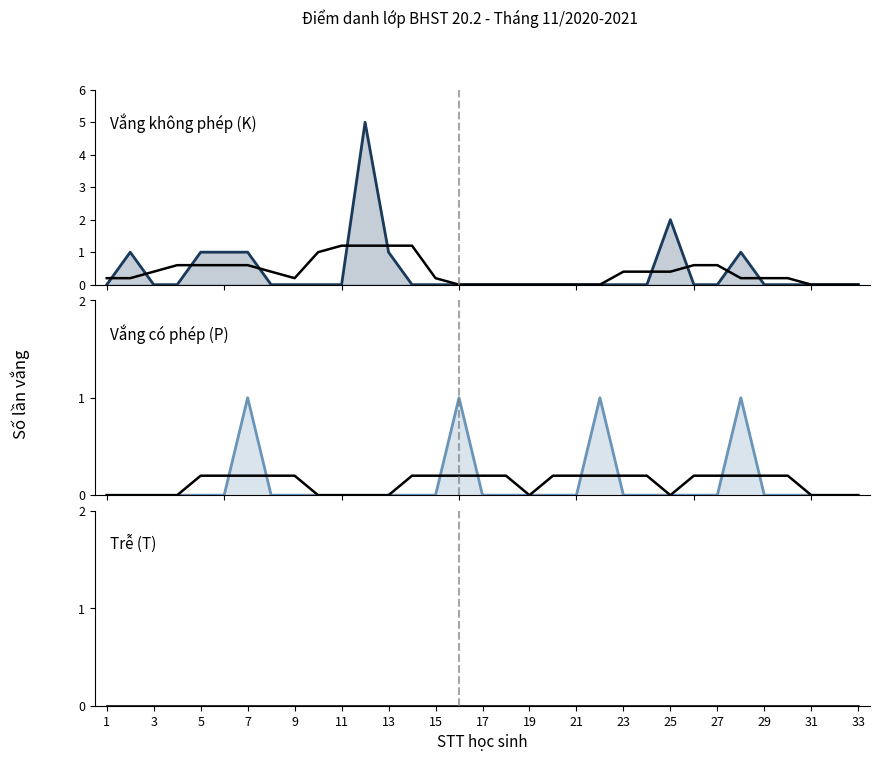

True or false: K (trend) and K intersect in this chart.

True